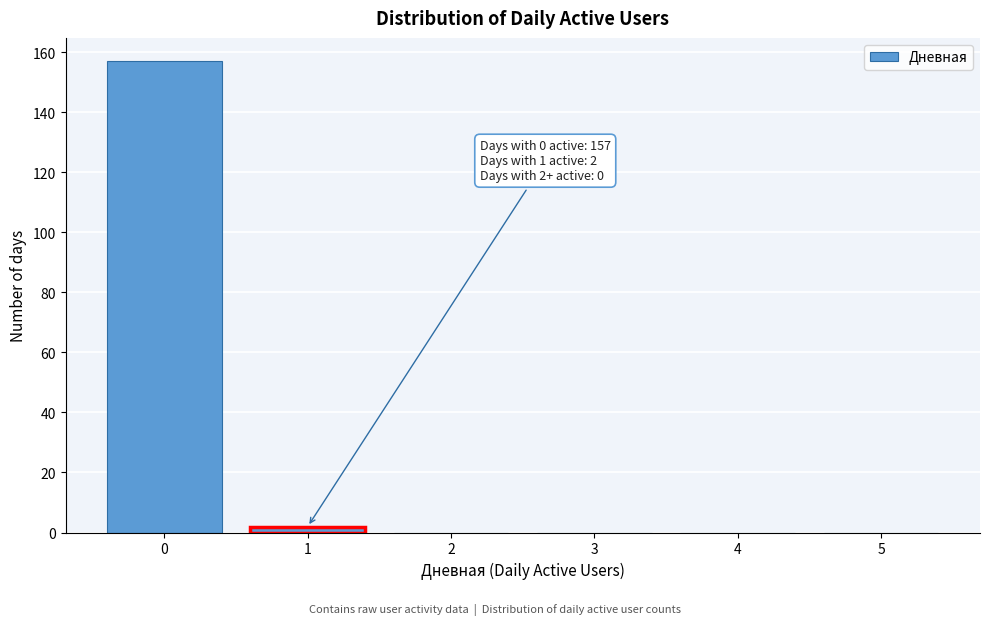

Reading left to right, transcribe all the data shown in this chart.

0=157	1=2	2=0	3=0	4=0	5=0